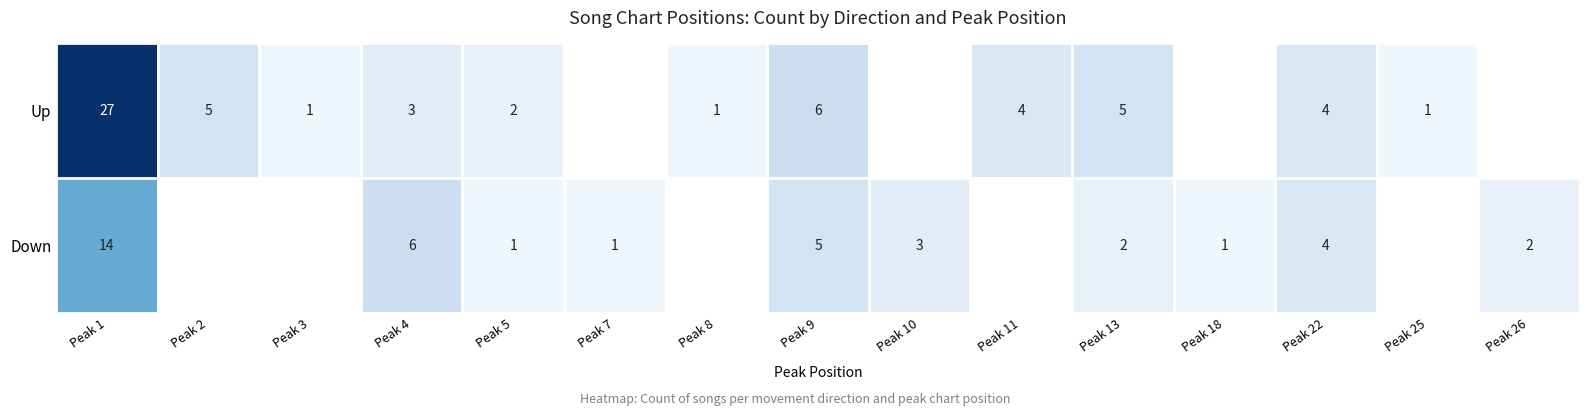

The Up series shows 1.6 at Peak 13. True or false?

False